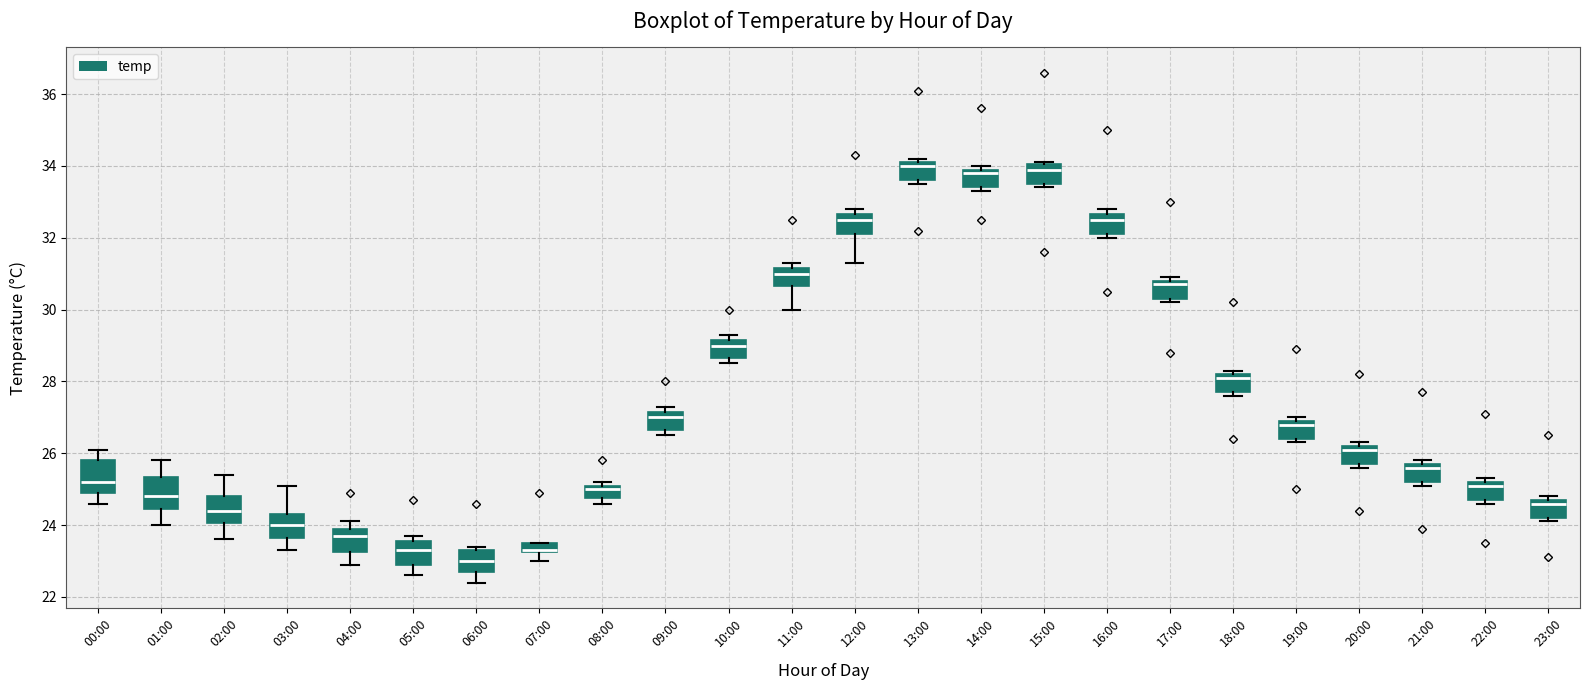

Where is the upper edge of the box for 20:00 on the y-axis? The values are not printed on the chart, so give them approximately, as read against the axis.

26.2